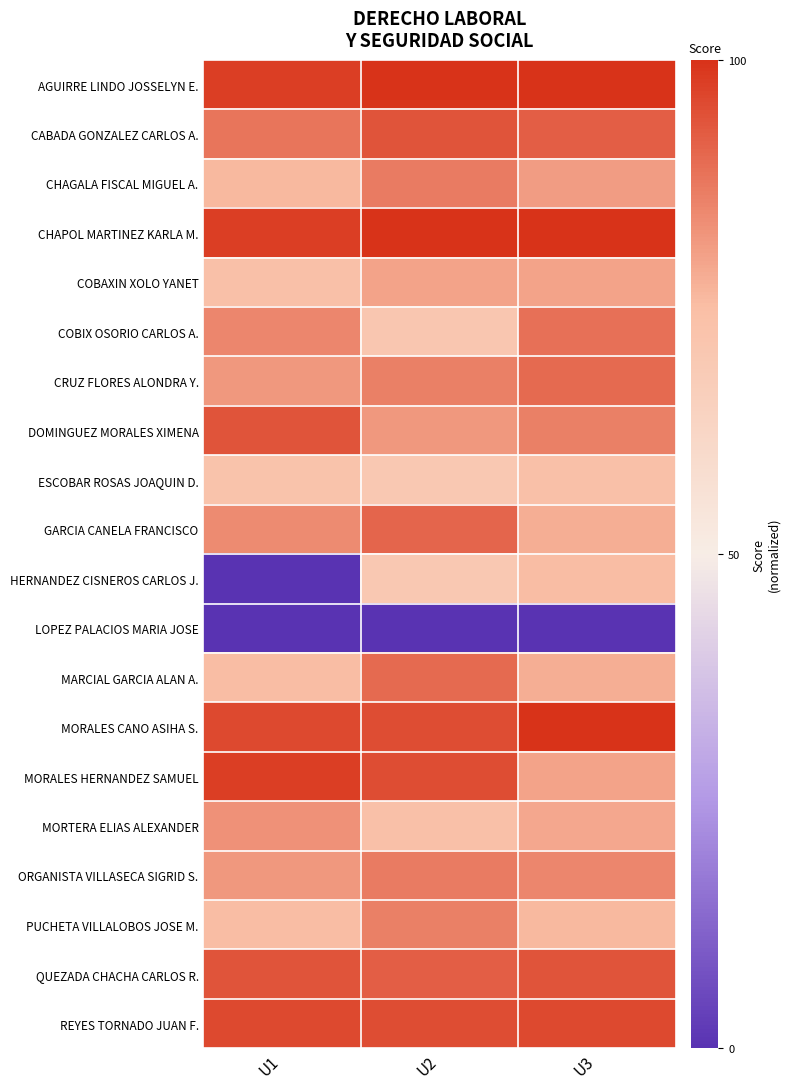

Reading left to right, extract all data points from this chart.

AGUIRRE LINDO JOSSELYN E.: U1=1.0	U2=1.0	U3=1.0
CABADA GONZALEZ CARLOS A.: U1=0.8	U2=0.9	U3=0.8
CHAGALA FISCAL MIGUEL A.: U1=0.5	U2=0.7	U3=0.6
CHAPOL MARTINEZ KARLA M.: U1=1.0	U2=1.0	U3=1.0
COBAXIN XOLO YANET: U1=0.5	U2=0.6	U3=0.6
COBIX OSORIO CARLOS A.: U1=0.7	U2=0.4	U3=0.8
CRUZ FLORES ALONDRA Y.: U1=0.6	U2=0.7	U3=0.8
DOMINGUEZ MORALES XIMENA: U1=0.9	U2=0.6	U3=0.7
ESCOBAR ROSAS JOAQUIN D.: U1=0.5	U2=0.4	U3=0.5
GARCIA CANELA FRANCISCO: U1=0.7	U2=0.8	U3=0.6
HERNANDEZ CISNEROS CARLOS J.: U1=-1.0	U2=0.4	U3=0.5
LOPEZ PALACIOS MARIA JOSE: U1=-1.0	U2=-1.0	U3=-1.0
MARCIAL GARCIA ALAN A.: U1=0.5	U2=0.8	U3=0.6
MORALES CANO ASIHA S.: U1=0.9	U2=0.9	U3=1.0
MORALES HERNANDEZ SAMUEL: U1=1.0	U2=0.9	U3=0.6
MORTERA ELIAS ALEXANDER: U1=0.7	U2=0.5	U3=0.6
ORGANISTA VILLASECA SIGRID S.: U1=0.6	U2=0.7	U3=0.7
PUCHETA VILLALOBOS JOSE M.: U1=0.5	U2=0.7	U3=0.5
QUEZADA CHACHA CARLOS R.: U1=0.9	U2=0.8	U3=0.9
REYES TORNADO JUAN F.: U1=0.9	U2=0.9	U3=0.9